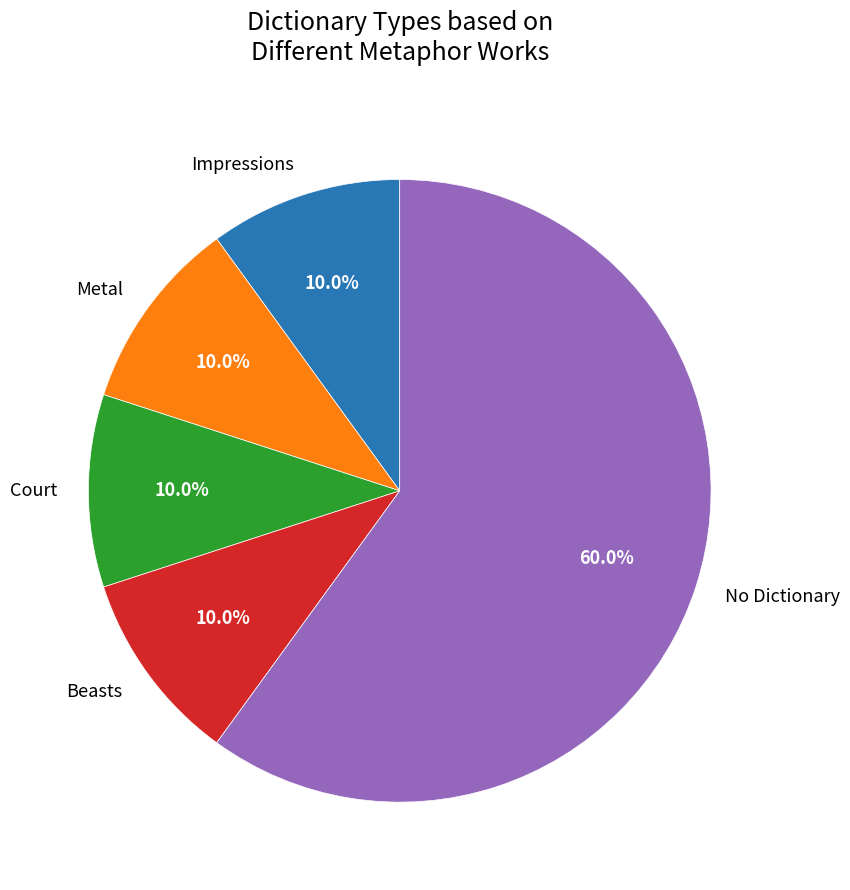

Combined, do Court and Impressions account for over 50%?

No